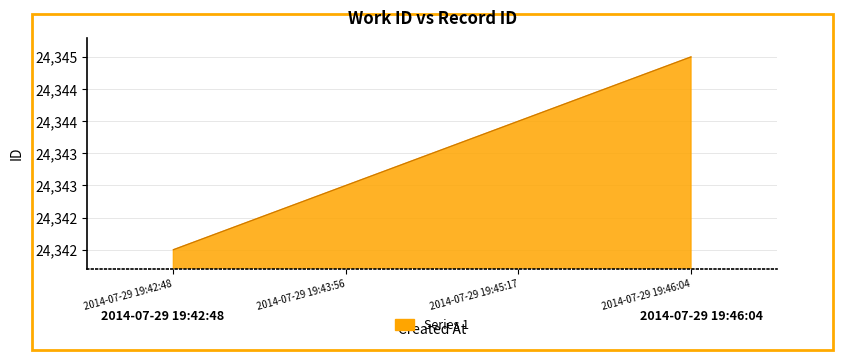

Reading left to right, transcribe all the data shown in this chart.

2014-07-29 19:42:48=24342	2014-07-29 19:43:56=24343	2014-07-29 19:45:17=24344	2014-07-29 19:46:04=24345